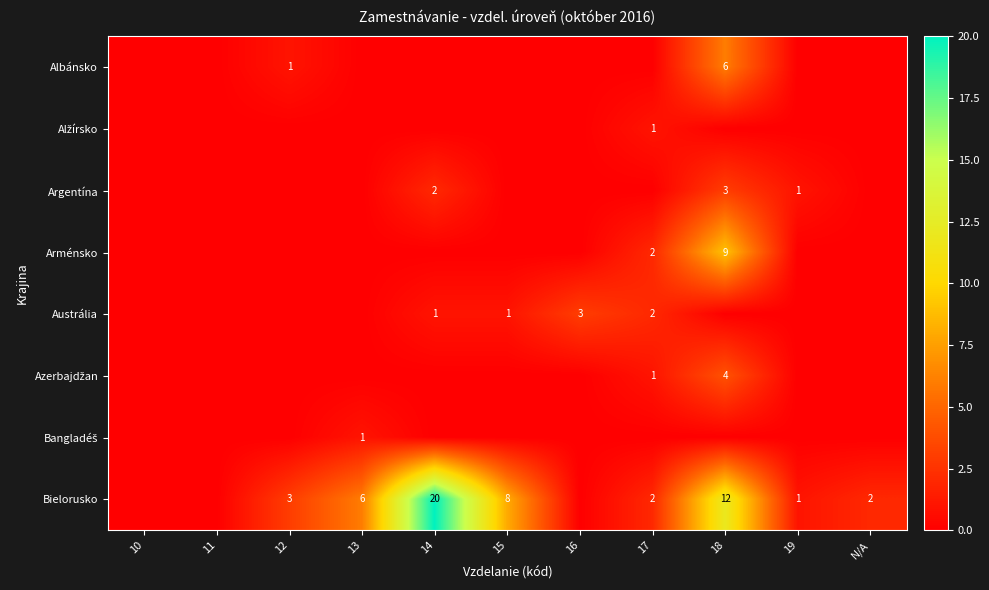

The value of Austrália at 17 is 2. True or false?

True